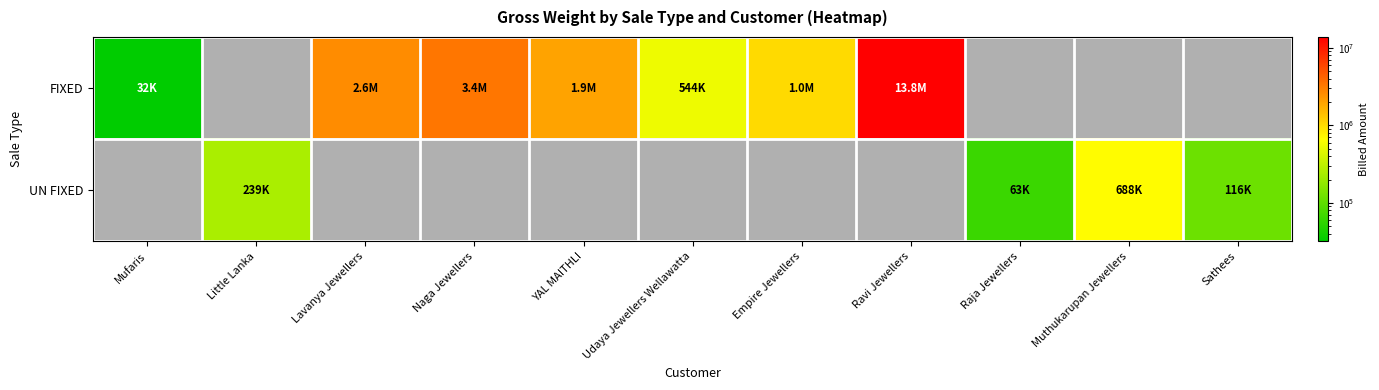

Which series has the largest range (max minus min)?

FIXED